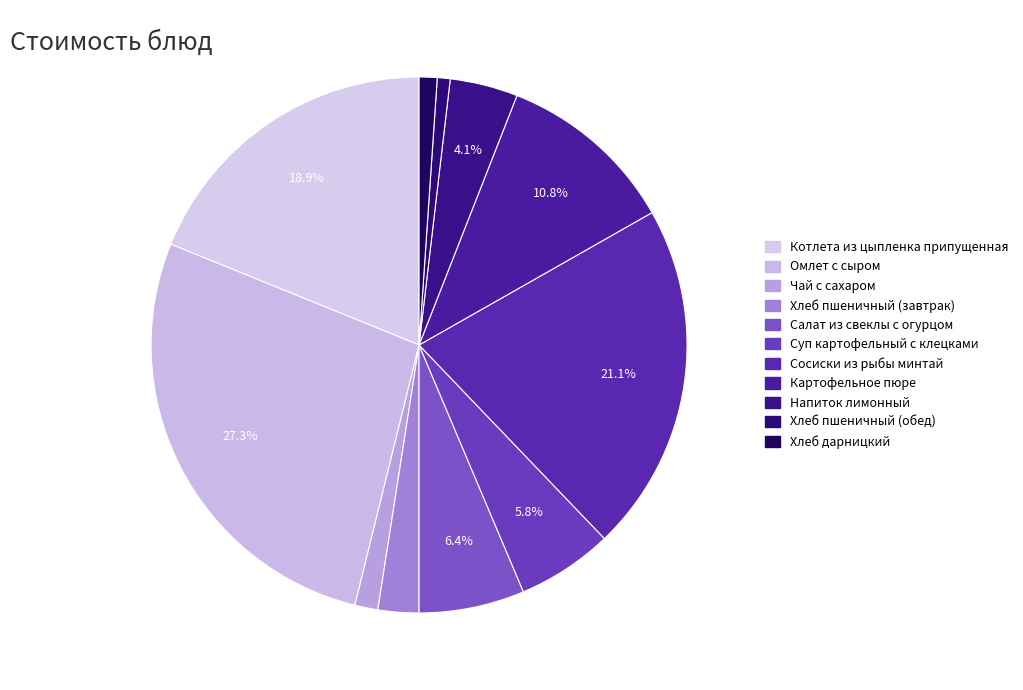

True or false: Картофельное пюре accounts for 11% of the total.

True